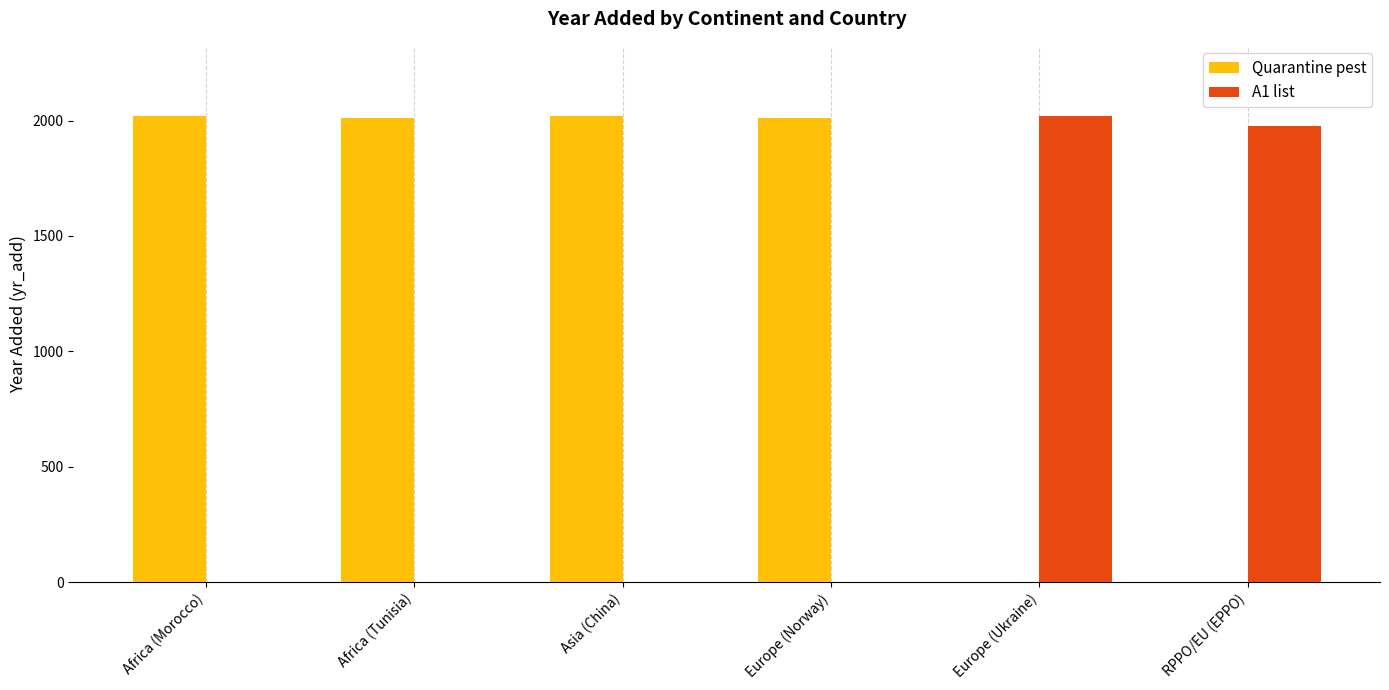

What is the maximum value for Quarantine pest?

2021